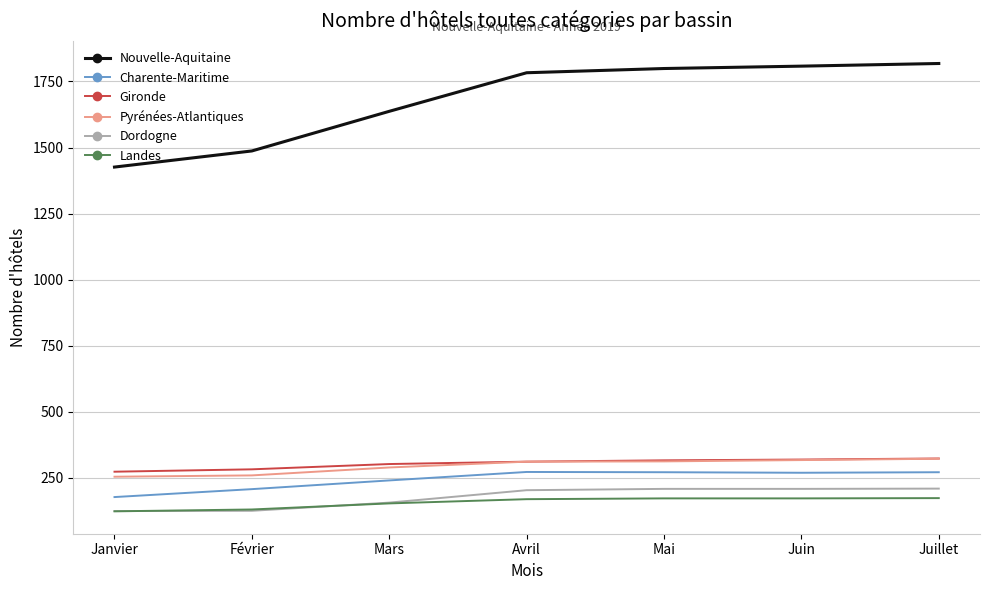

True or false: Charente-Maritime and Nouvelle-Aquitaine intersect in this chart.

False